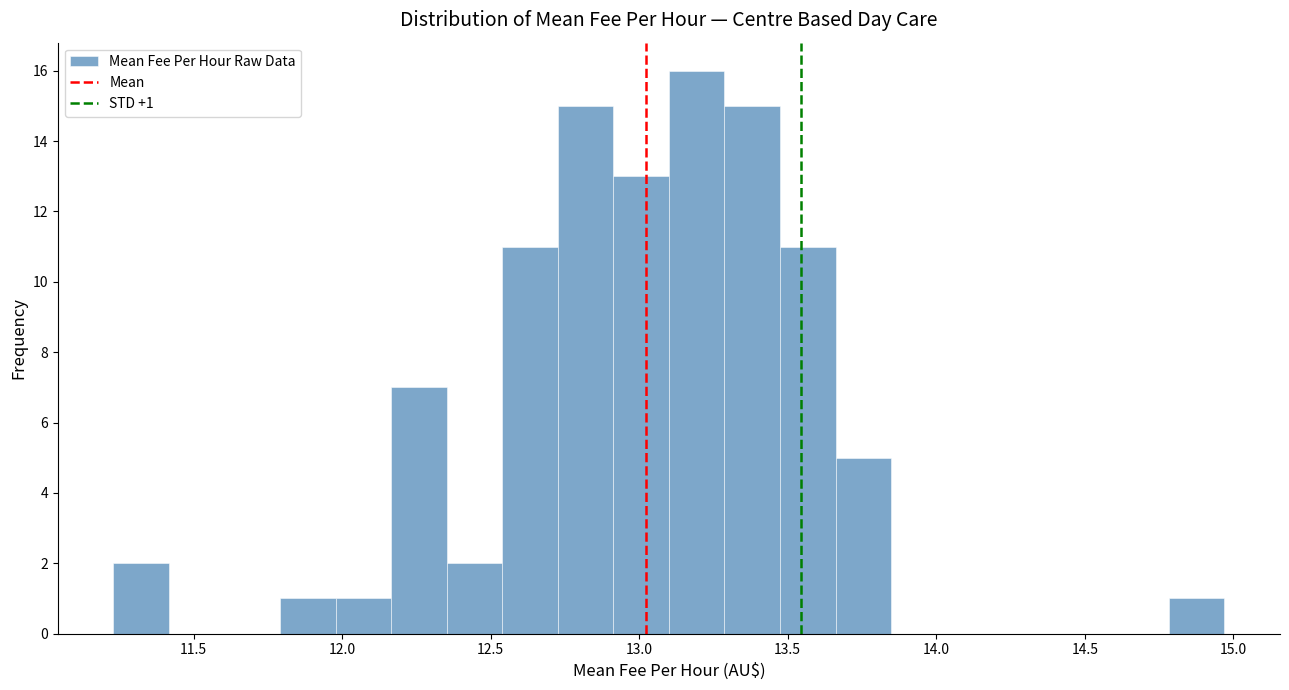

Read against the x-axis, roughly where is the centre of the tallest bar?

13.20